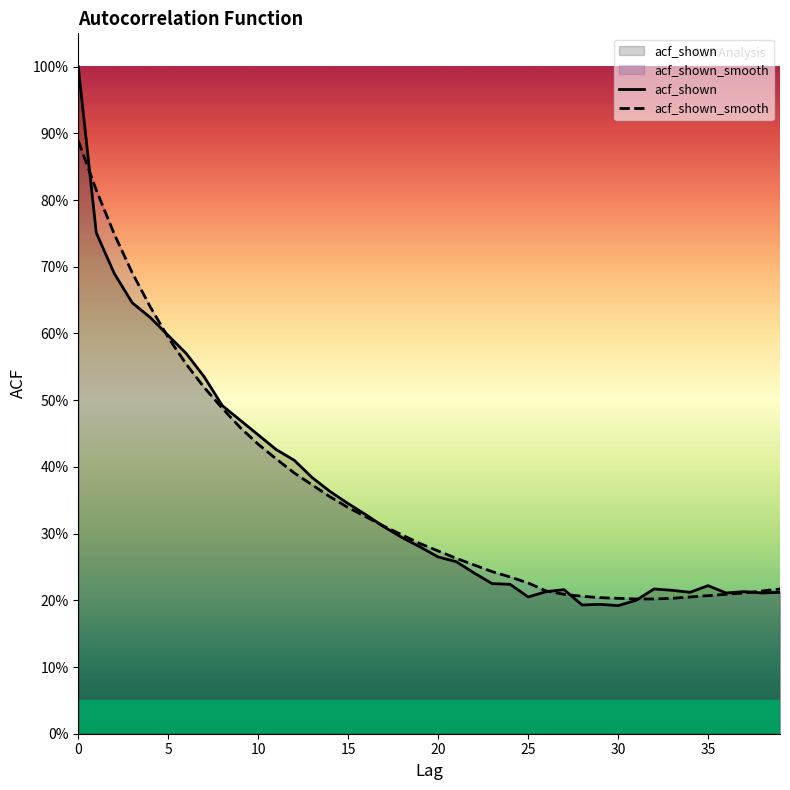

Count the number of categories in the chart.

40